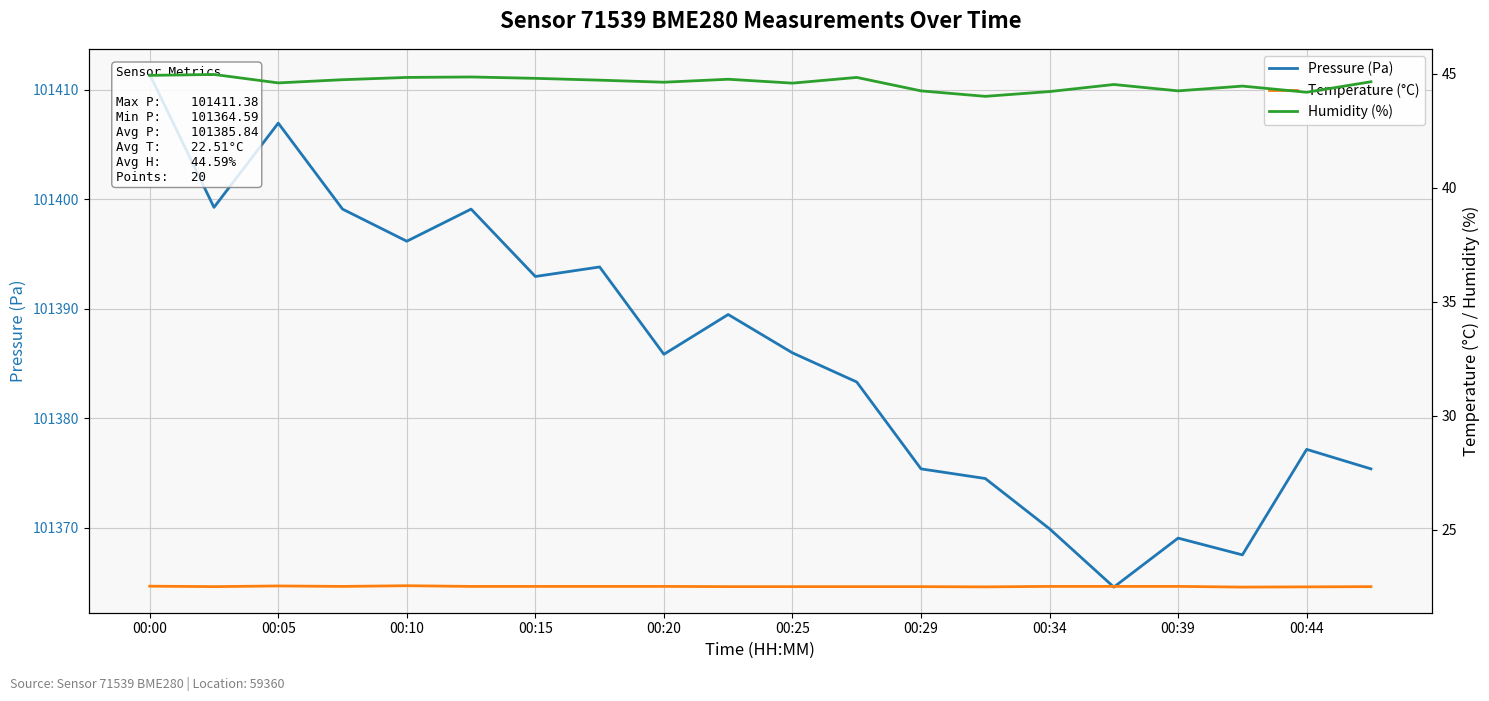

At 00:25, list the series in order from largest to smallest.

Pressure (Pa), Humidity (%), Temperature (°C)